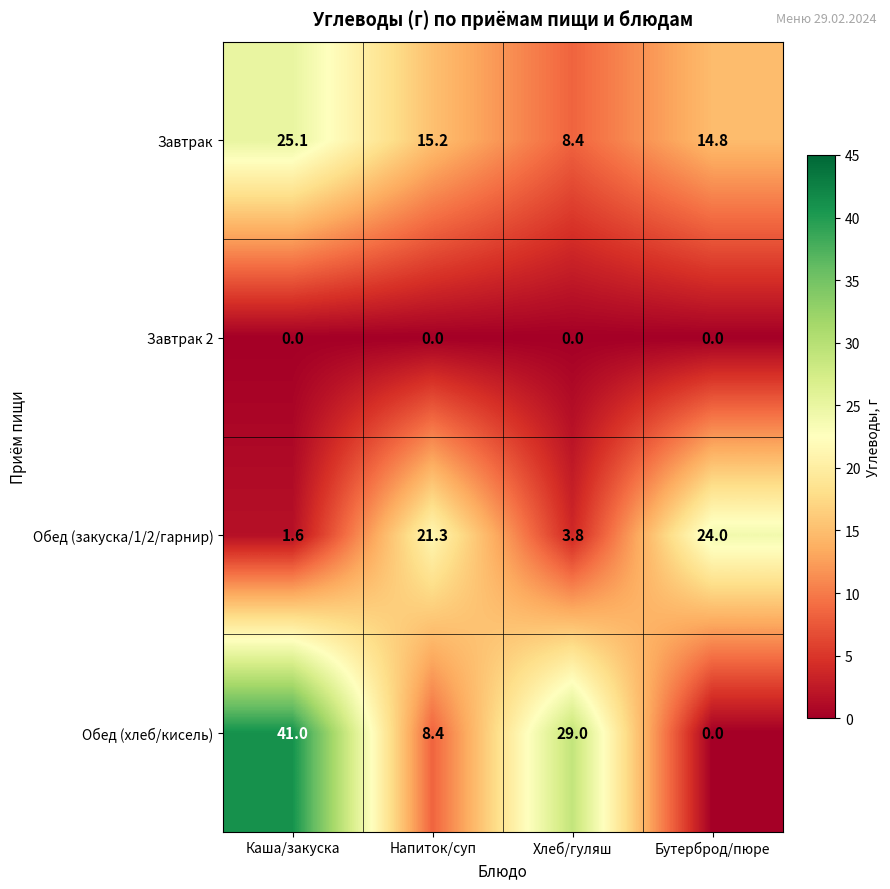

The Обед (хлеб/кисель) series shows 62.2 at Каша/закуска. True or false?

False